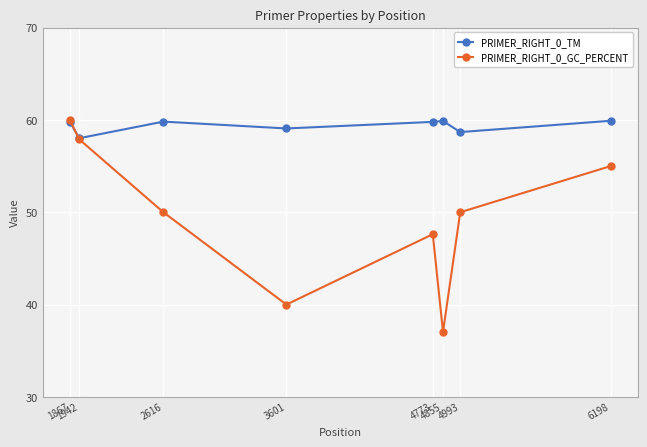

What is the highest value of the PRIMER_RIGHT_0_TM series?

59.9